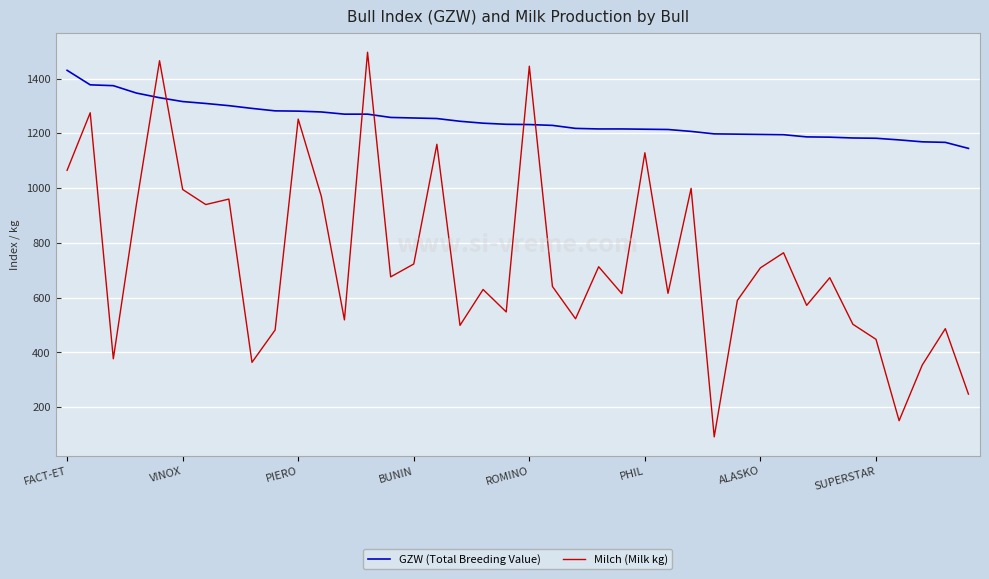

Which series has the largest range (max minus min)?

Milch (Milk kg)